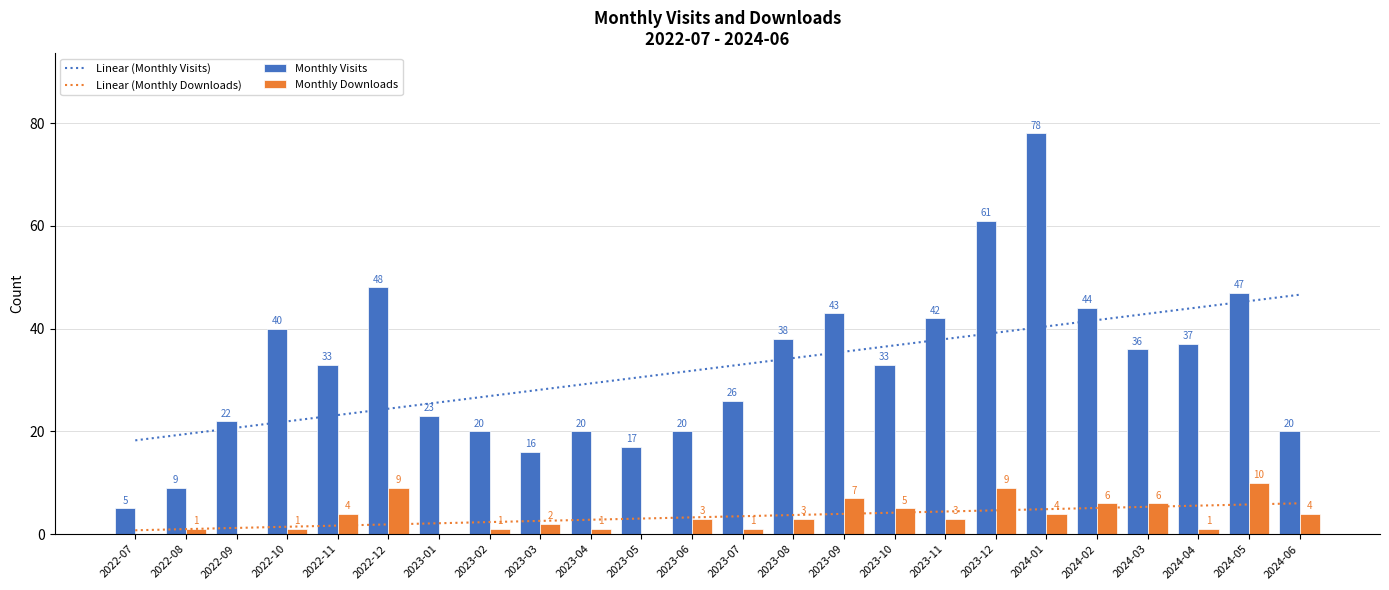

Reading left to right, transcribe all the data shown in this chart.

Linear (Monthly Visits): 18.2	19.5	20.7	21.9	23.2	24.4	25.6	26.9	28.1	29.3	30.6	31.8	33.0	34.3	35.5	36.7	38.0	39.2	40.4	41.7	42.9	44.1	45.4	46.6
Linear (Monthly Downloads): 0.8	1.0	1.2	1.4	1.7	1.9	2.1	2.3	2.6	2.8	3.0	3.3	3.5	3.7	3.9	4.2	4.4	4.6	4.9	5.1	5.3	5.5	5.8	6.0
Monthly Visits: 5.0	9.0	22.0	40.0	33.0	48.0	23.0	20.0	16.0	20.0	17.0	20.0	26.0	38.0	43.0	33.0	42.0	61.0	78.0	44.0	36.0	37.0	47.0	20.0
Monthly Downloads: 0.0	1.0	0.0	1.0	4.0	9.0	0.0	1.0	2.0	1.0	0.0	3.0	1.0	3.0	7.0	5.0	3.0	9.0	4.0	6.0	6.0	1.0	10.0	4.0